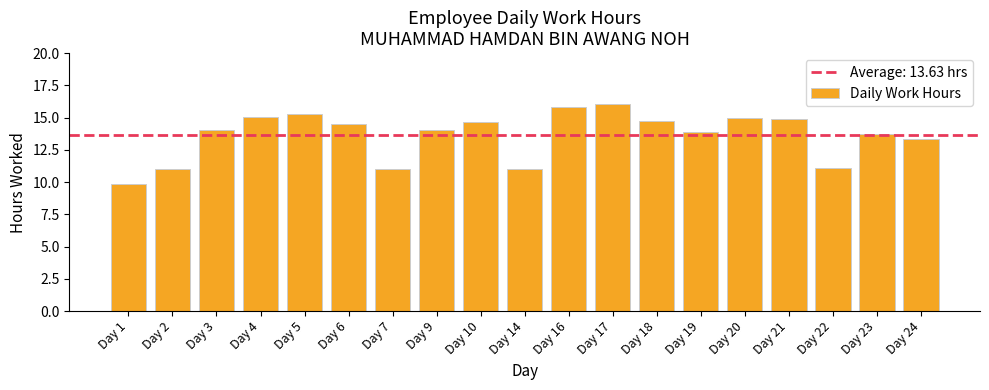

True or false: the data shows 14.9 at Day 20.

True